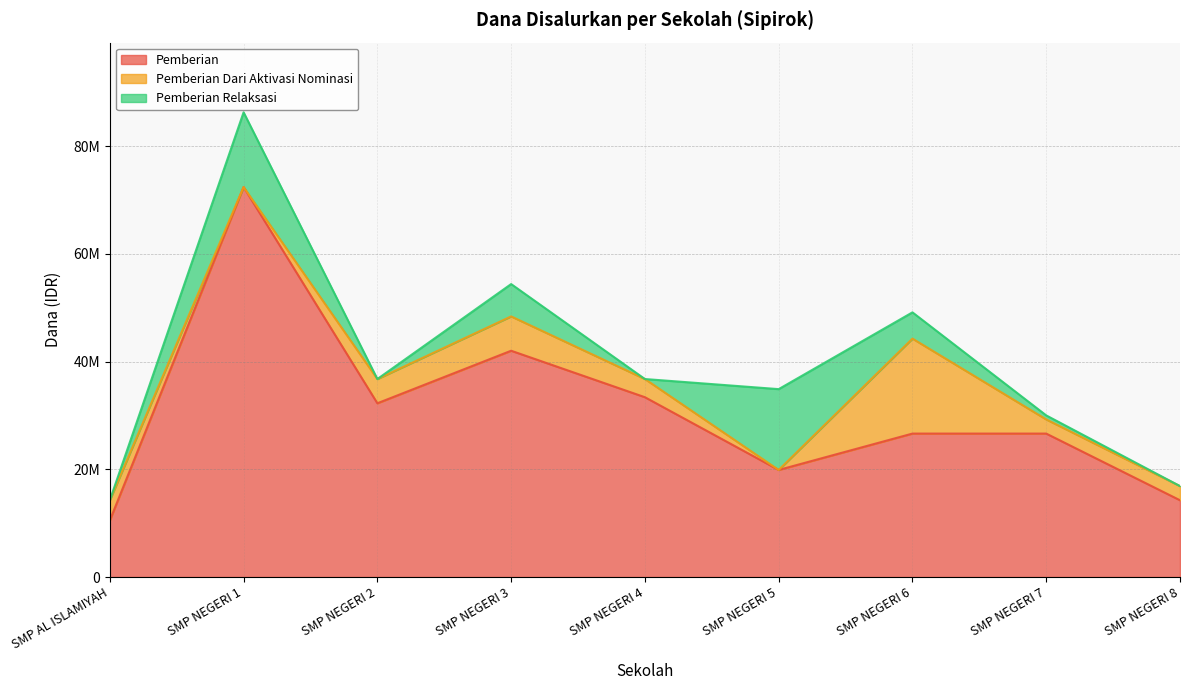

What are all the series names shown in the legend?

Pemberian, Pemberian Dari Aktivasi Nominasi, Pemberian Relaksasi